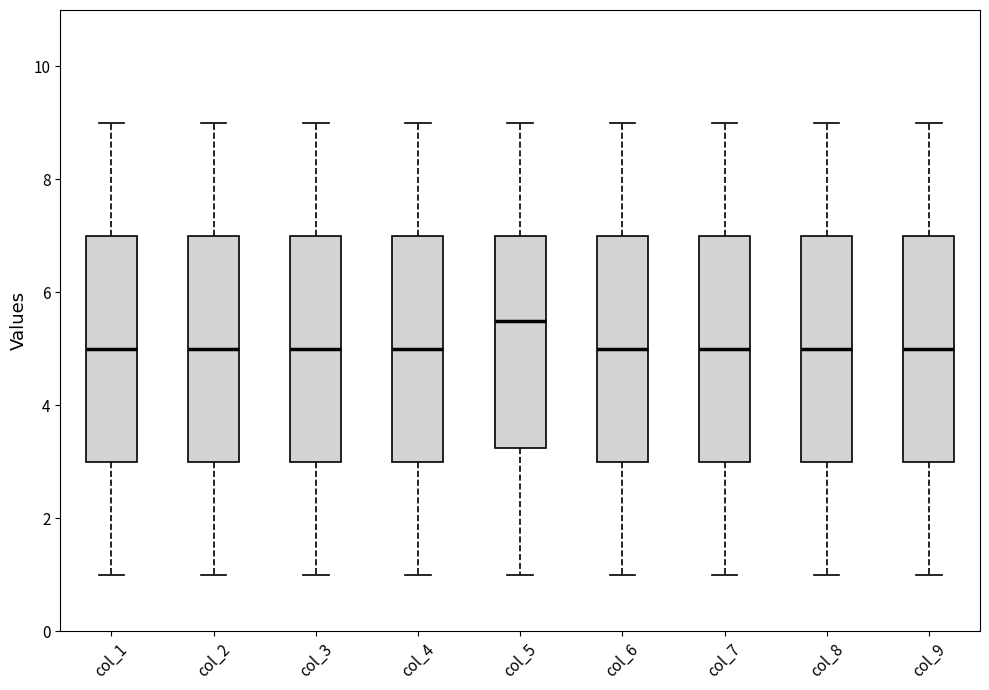

Reading left to right, read every box against the y-axis: the position of its median line, the range the box covers, and the ends of its whiskers. The values are not printed on the chart, so give them approximately, as read against the axis.

col_1: median 5.0, box 3.0 to 7.0, whiskers 1.0 to 9.0
col_2: median 5.0, box 3.0 to 7.0, whiskers 1.0 to 9.0
col_3: median 5.0, box 3.0 to 7.0, whiskers 1.0 to 9.0
col_4: median 5.0, box 3.0 to 7.0, whiskers 1.0 to 9.0
col_5: median 5.6, box 3.2 to 7.0, whiskers 1.0 to 9.0
col_6: median 5.0, box 3.0 to 7.0, whiskers 1.0 to 9.0
col_7: median 5.0, box 3.0 to 7.0, whiskers 1.0 to 9.0
col_8: median 5.0, box 3.0 to 7.0, whiskers 1.0 to 9.0
col_9: median 5.0, box 3.0 to 7.0, whiskers 1.0 to 9.0